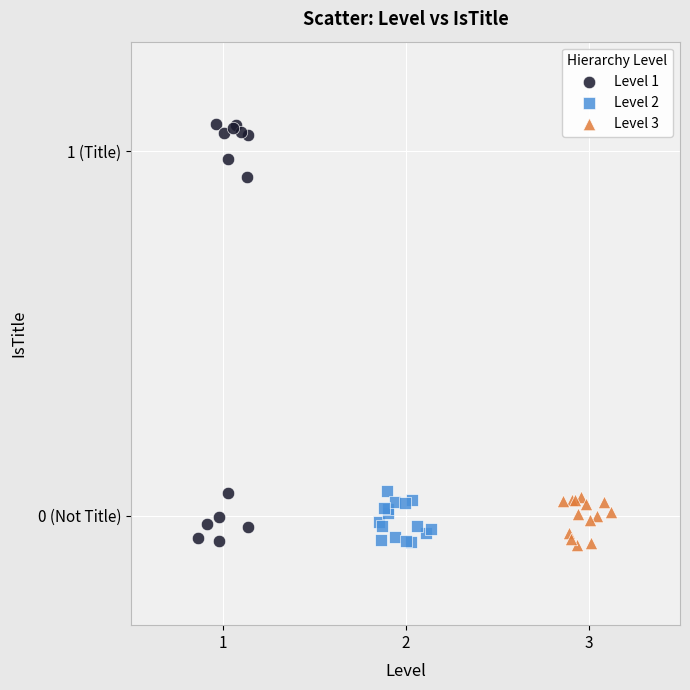

Which series has the largest Y range (max minus min)?

Level 1